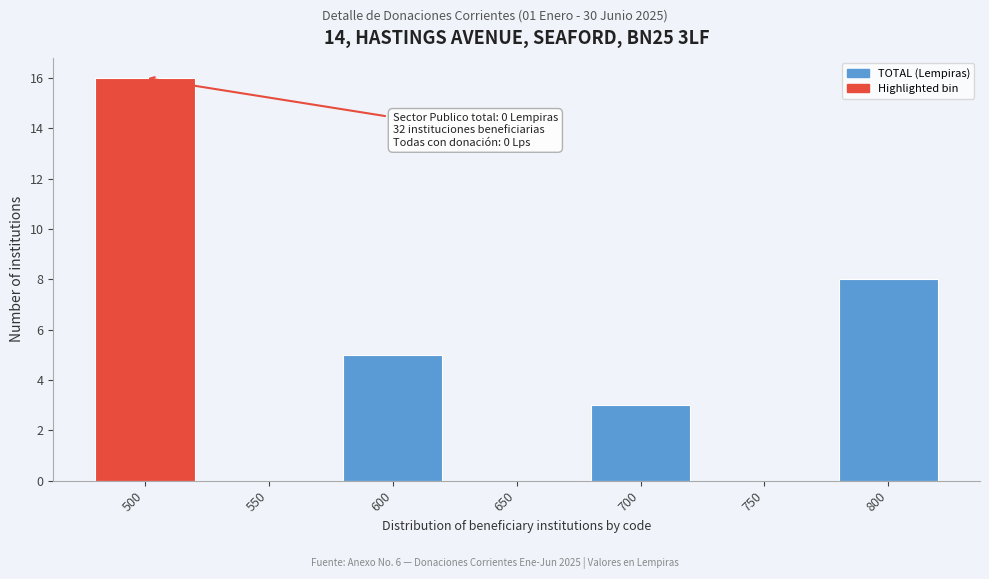

Reading left to right, what are all the values shown in this chart?

500=16	550=0	600=5	650=0	700=3	750=0	800=8